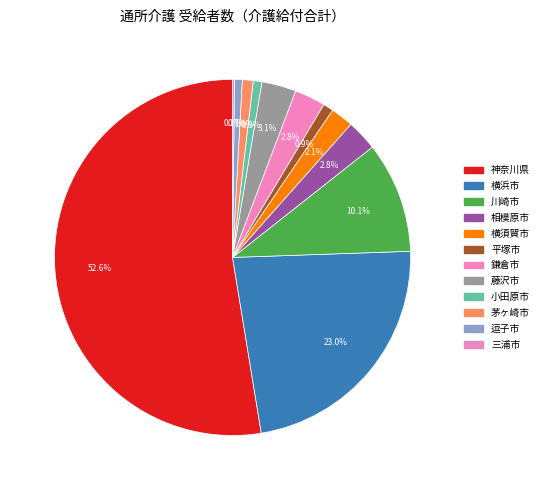

Approximately how many times larger is the value at 横須賀市 compared to 横浜市?

0.1